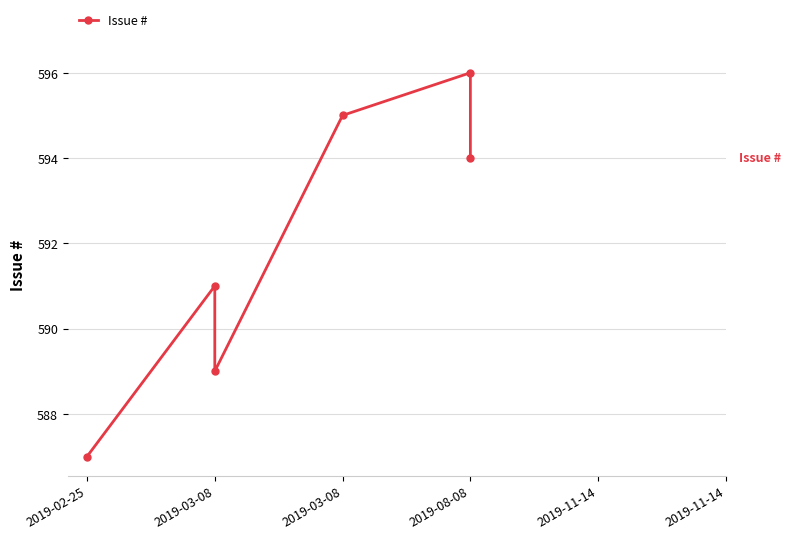

Read the value at 2019-03-08.

591